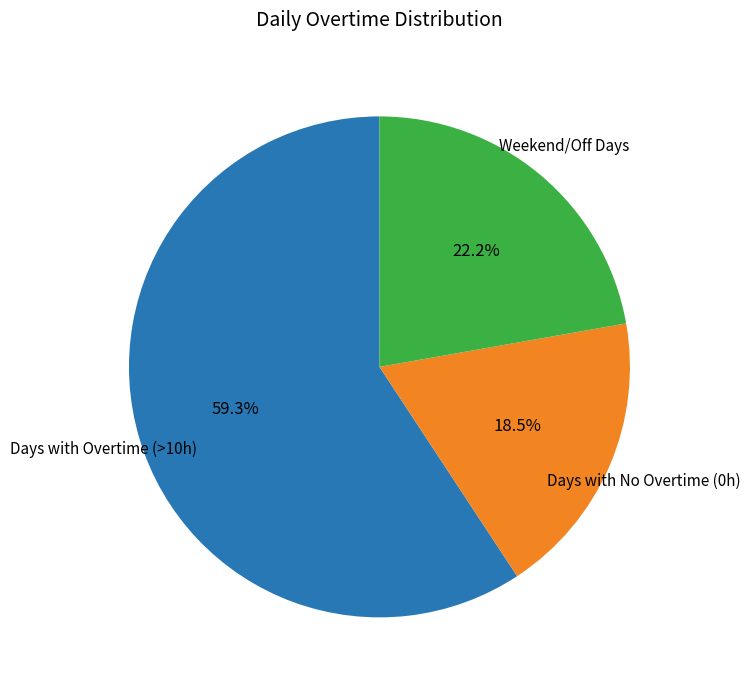

Combined, what portion of the pie is Days with No Overtime (0h) and Days with Overtime (>10h)?

77.8%